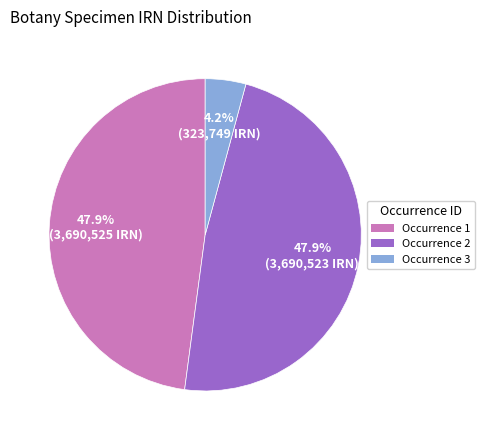

Is there any slice that represents more than half of the pie?

No